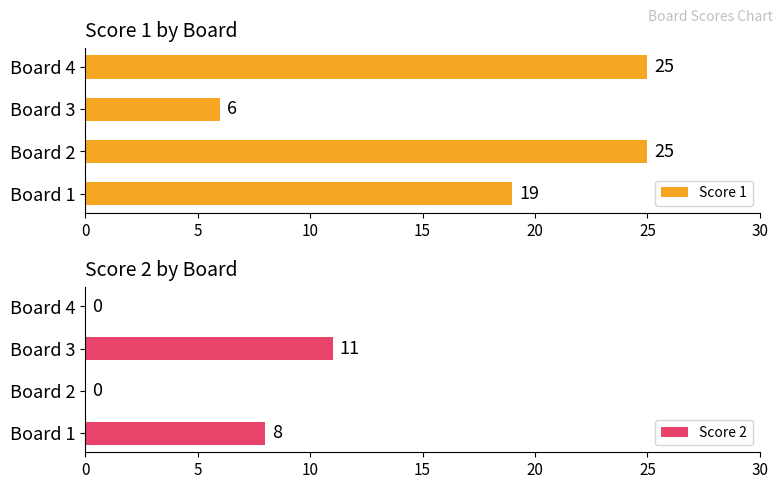

What is the value of the Score 1 bar at the 4th from the left?

25